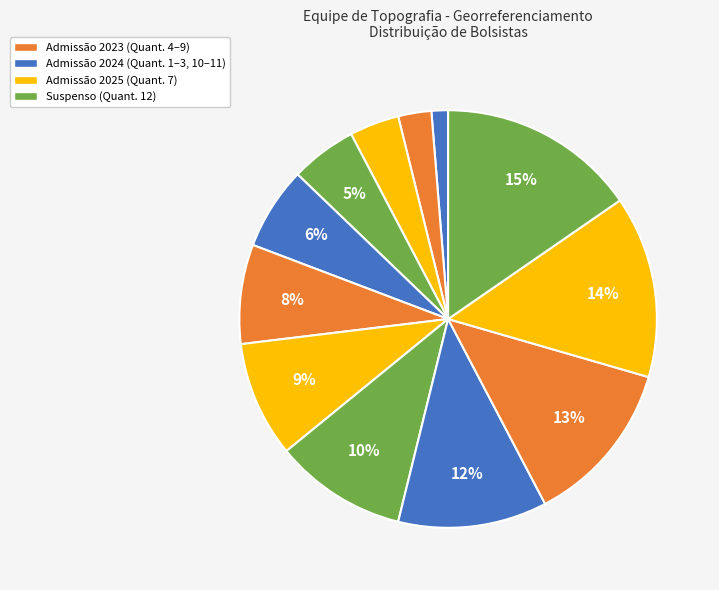

Is there a majority slice in this chart?

No